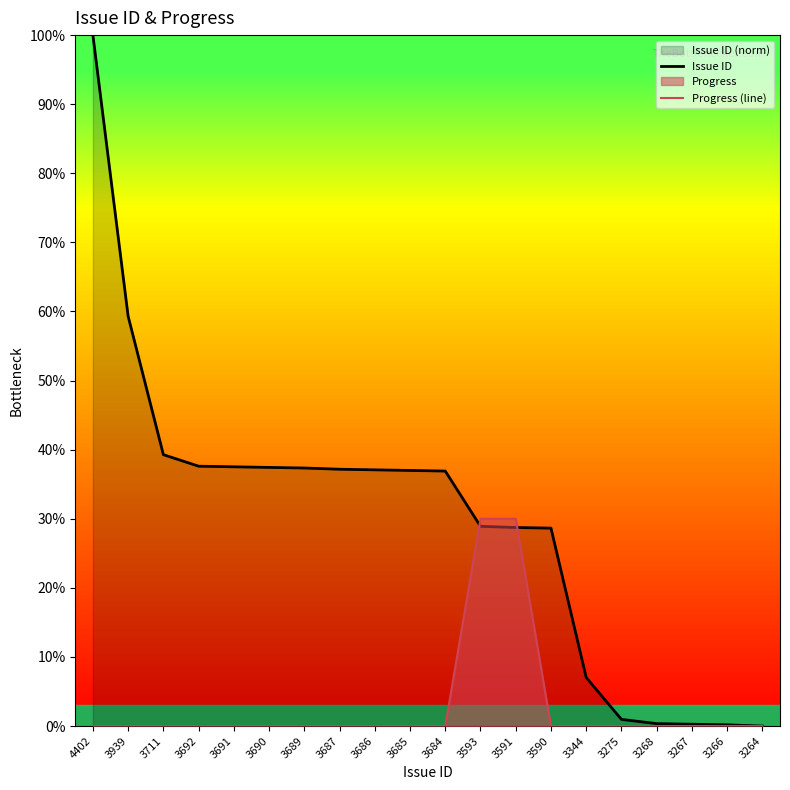

After their last crossing, which series has the higher values: Issue ID or Progress (line)?

Issue ID